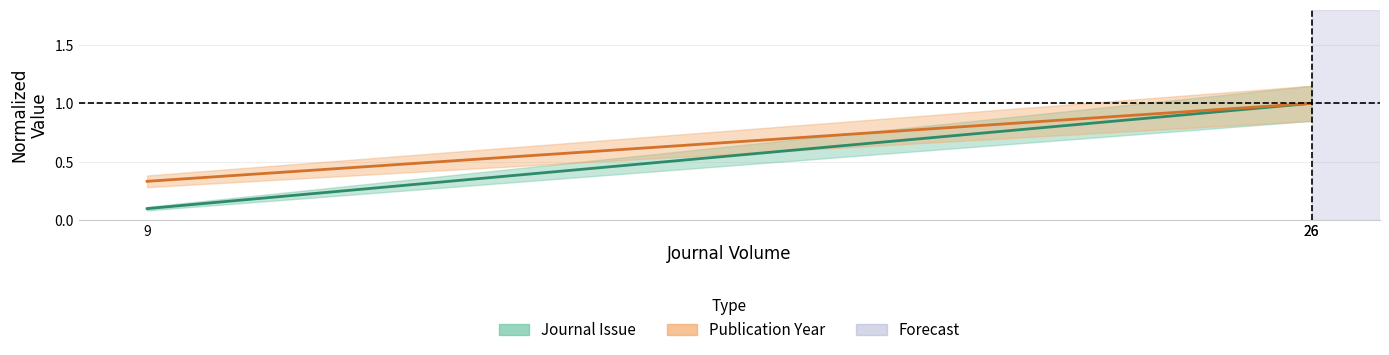

Read the Publication Year value at 26.

1.0